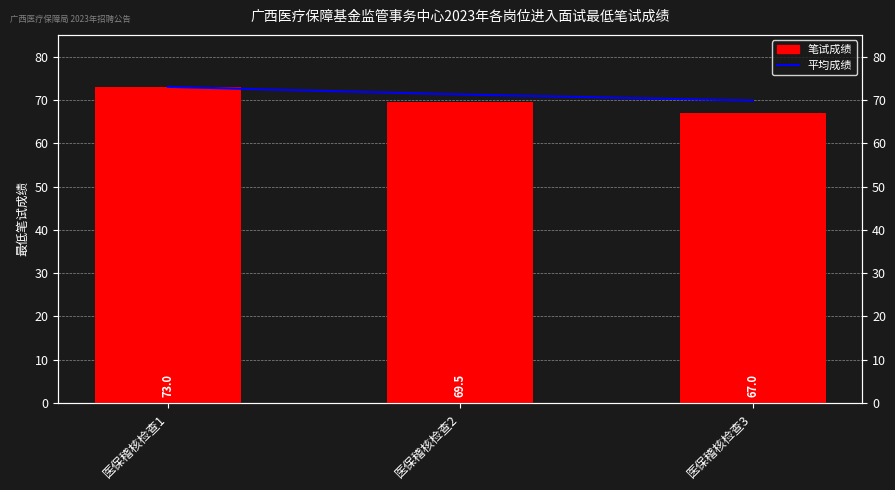

Reading right to left, extract all data points from this chart.

平均成绩: 医保稽核检查3=69.8	医保稽核检查2=71.2	医保稽核检查1=73.0
笔试成绩: 医保稽核检查3=67.0	医保稽核检查2=69.5	医保稽核检查1=73.0